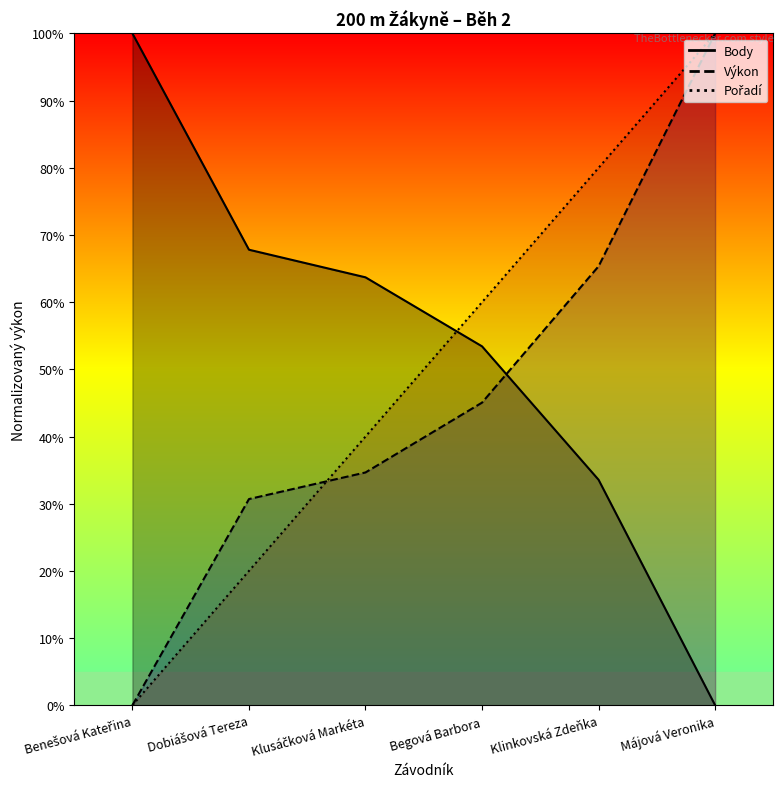

Reading left to right, transcribe all the data shown in this chart.

Pořadí: Benešová Kateřina=0.0	Dobiášová Tereza=20.0	Klusáčková Markéta=40.0	Begová Barbora=60.0	Klinkovská Zdeňka=80.0	Májová Veronika=100.0
Výkon: Benešová Kateřina=0.0	Dobiášová Tereza=30.7	Klusáčková Markéta=34.7	Begová Barbora=45.0	Klinkovská Zdeňka=65.3	Májová Veronika=100.0
Body: Benešová Kateřina=100.0	Dobiášová Tereza=67.8	Klusáčková Markéta=63.7	Begová Barbora=53.4	Klinkovská Zdeňka=33.6	Májová Veronika=0.0